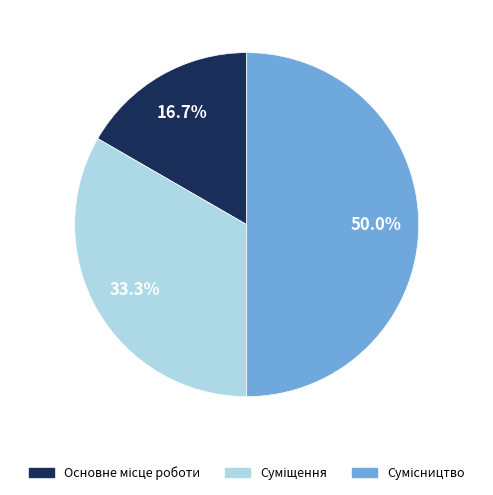

Is there a majority slice in this chart?

No